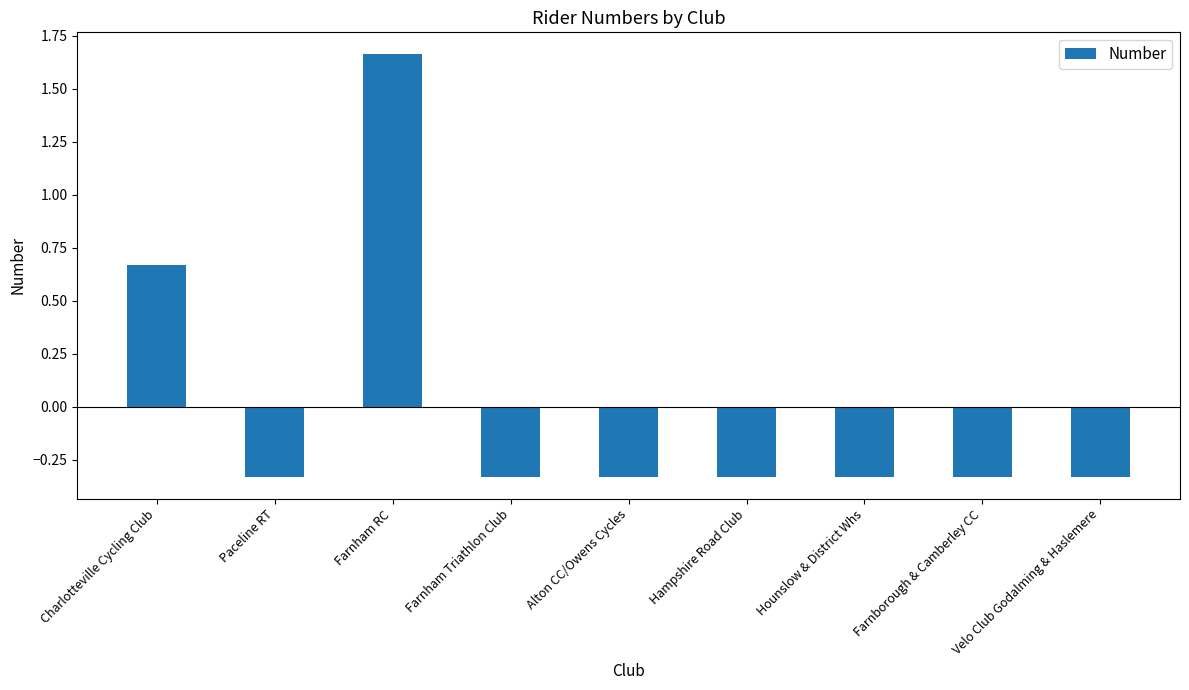

Count the number of data series in this chart.

1